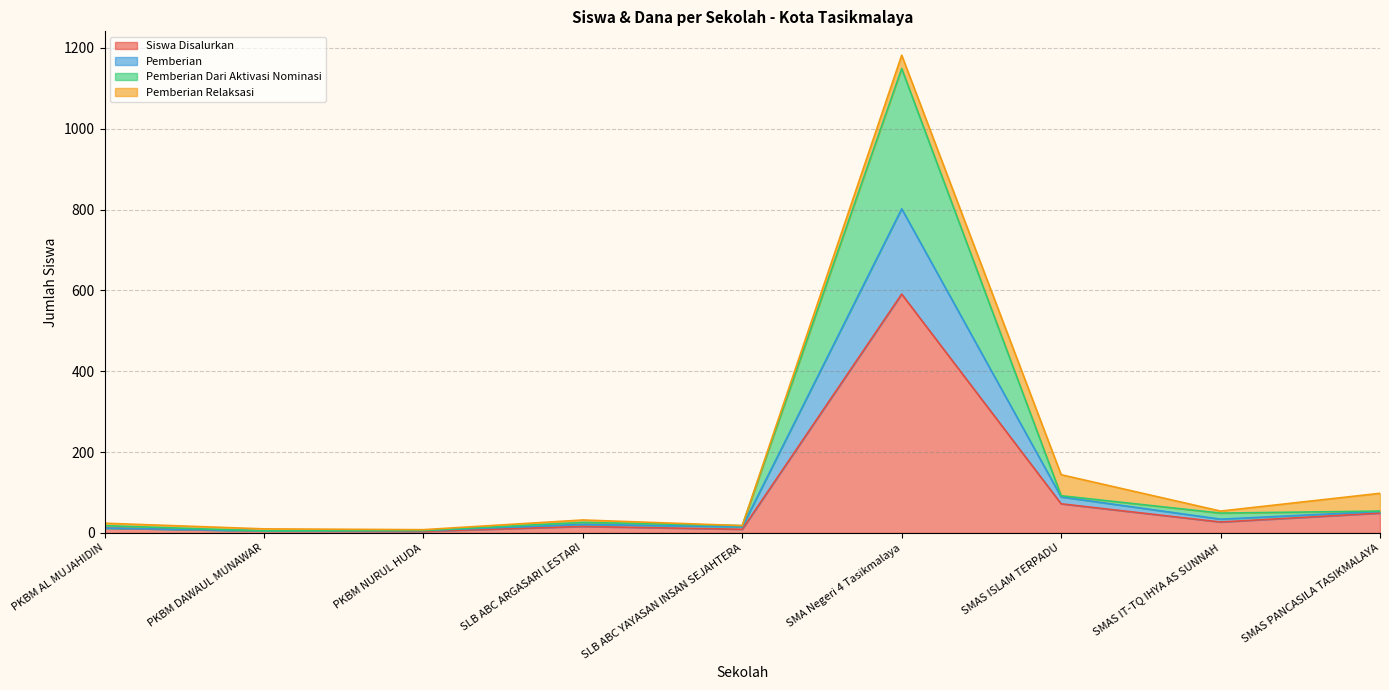

At which category is the sum across all series the highest?

SMA Negeri 4 Tasikmalaya